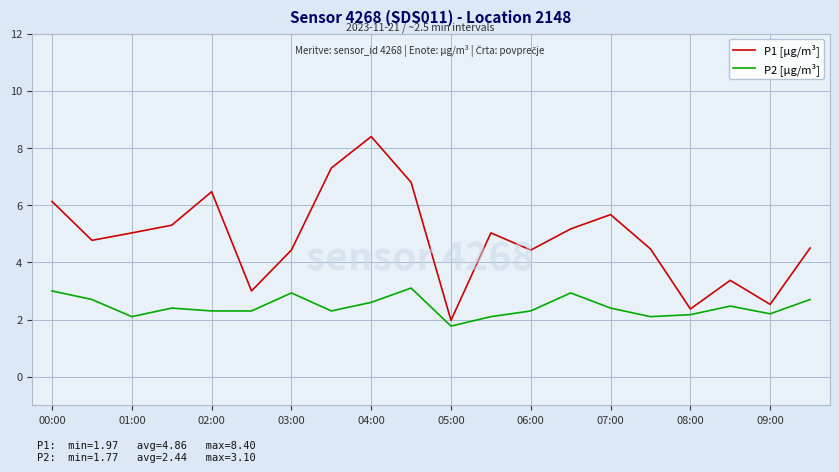

Which series has the widest spread of values?

P1 [µg/m³]